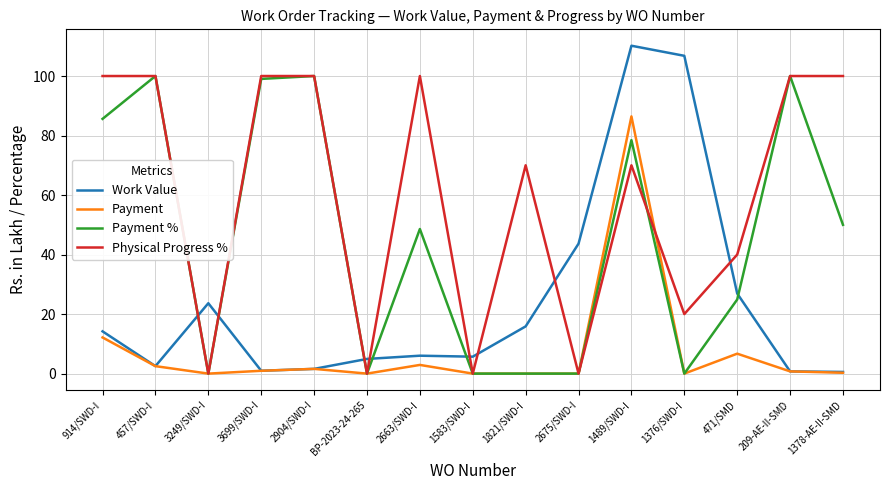

Which label corresponds to the largest value in the chart?

1489/SWD-I